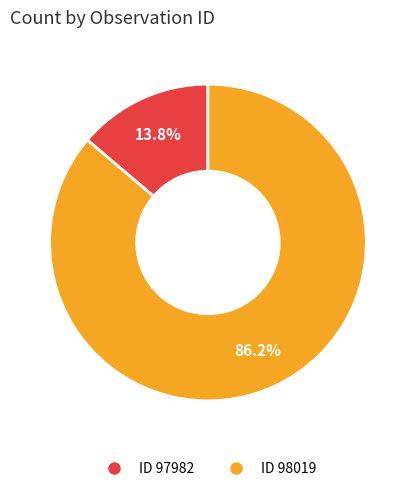

Is there any slice that represents more than half of the pie?

Yes